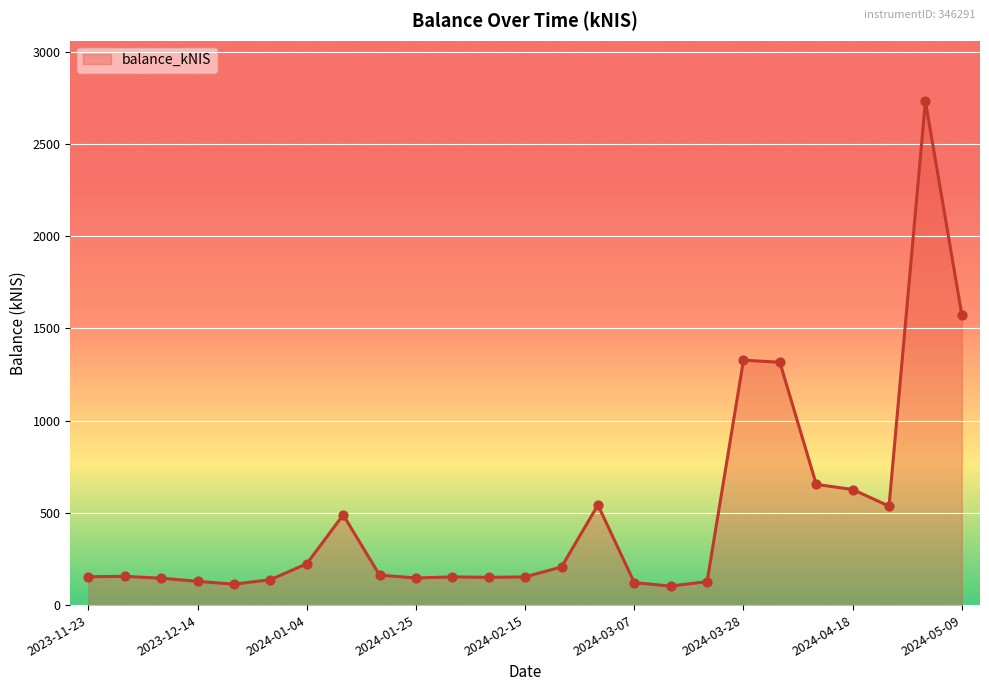

What is the maximum value shown in the chart?

2732.7